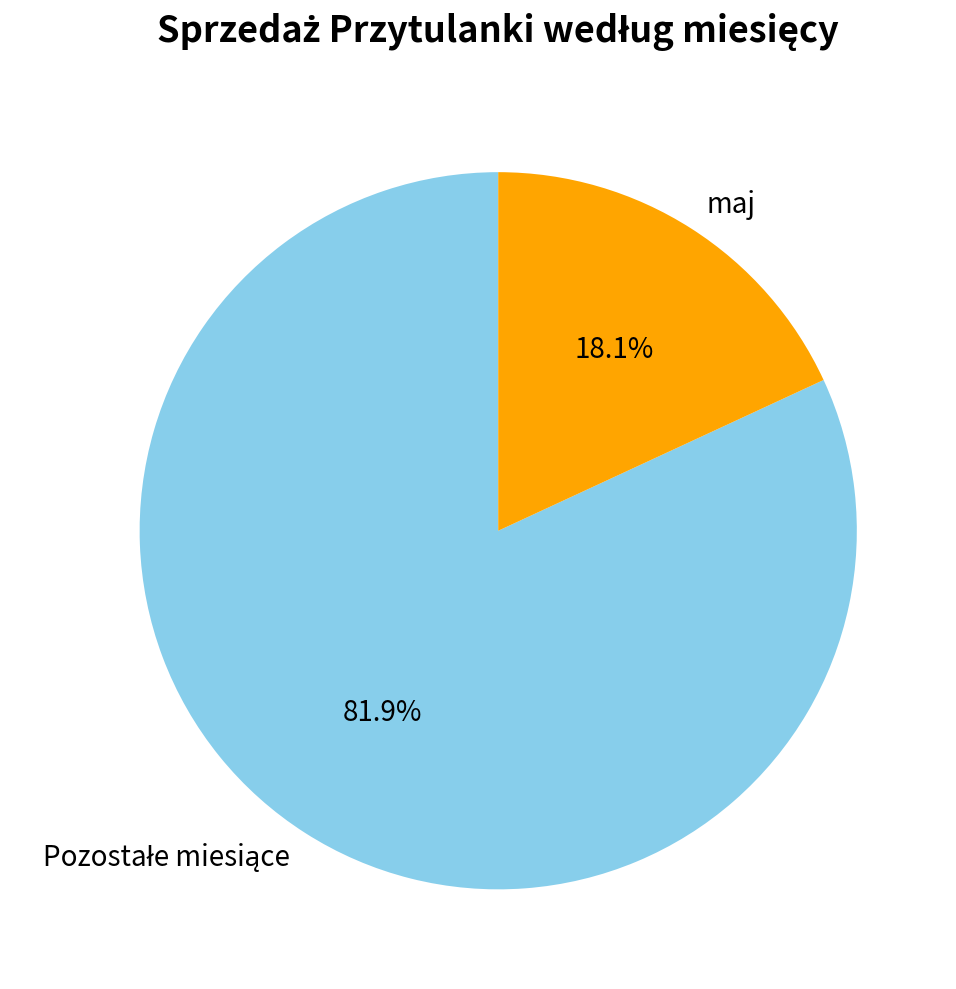

To the nearest percent, what is the average slice percentage?

50%